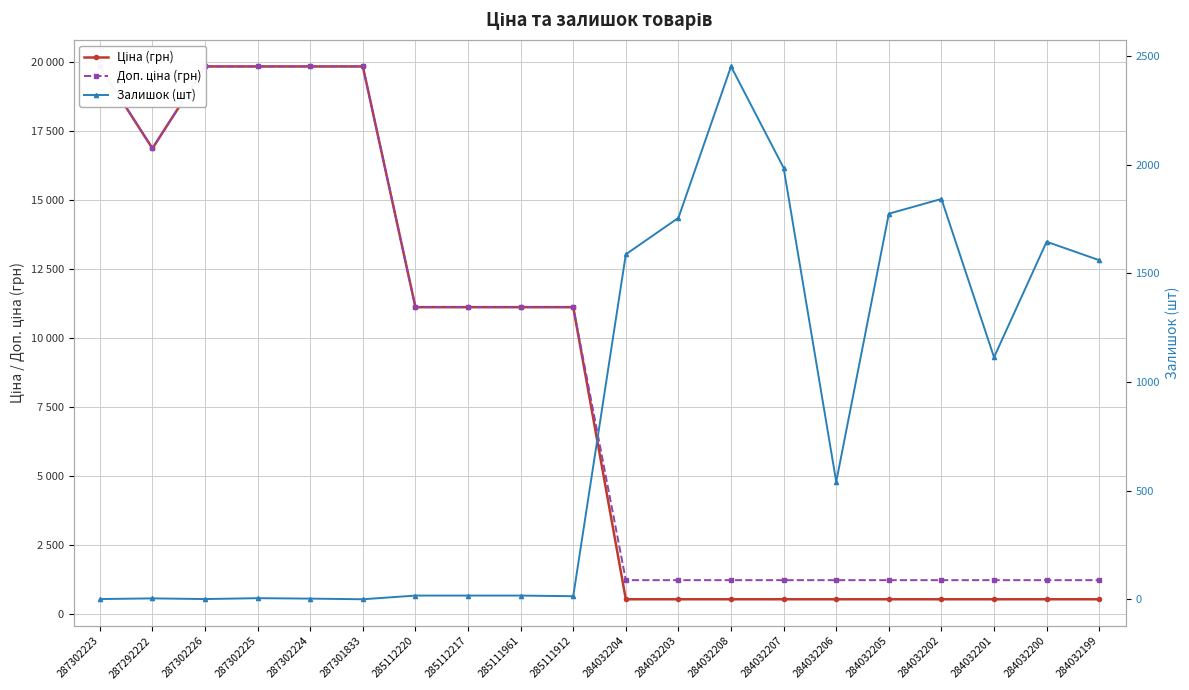

At which label does Доп. ціна (грн) reach its minimum?

284032204